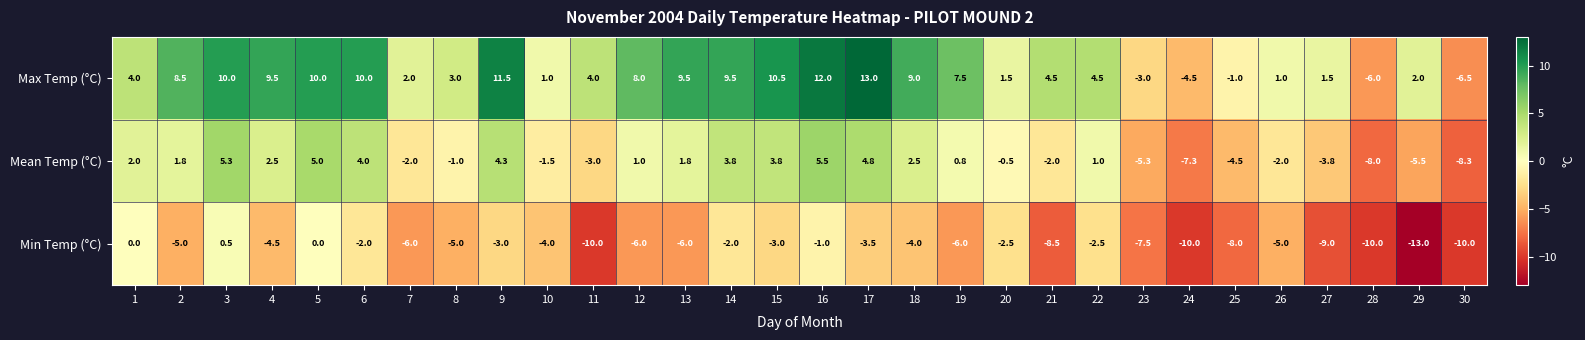

At which category is the sum across all series the highest?

16